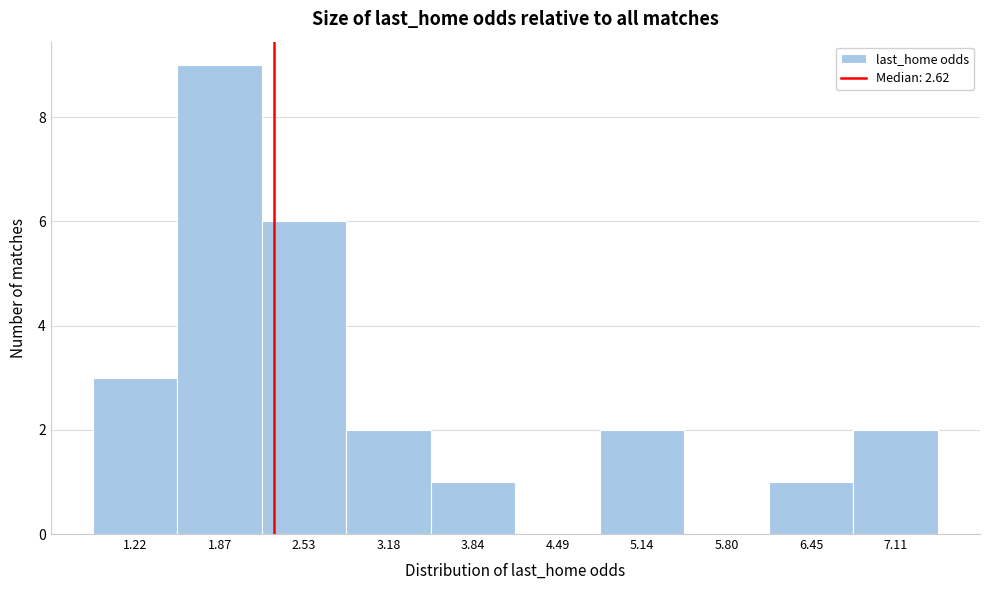

Reading left to right, list all the values displayed in this chart.

1.22=3	1.87=9	2.53=6	3.18=2	3.84=1	4.49=0	5.14=2	5.80=0	6.45=1	7.11=2